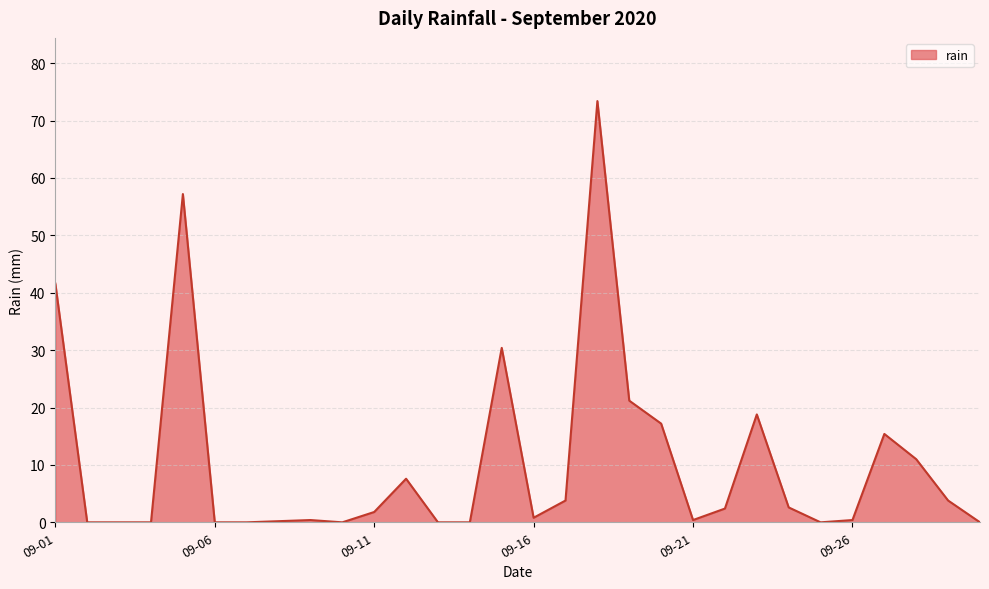

True or false: the data has more than 2 interior local peaks.

True